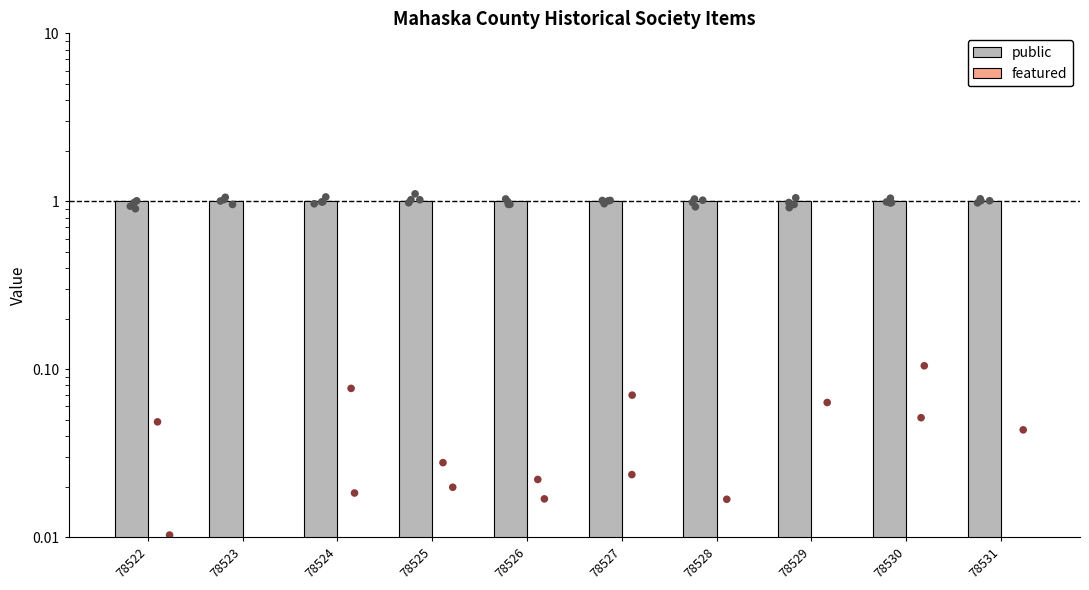

Which series has the largest Y range (max minus min)?

public